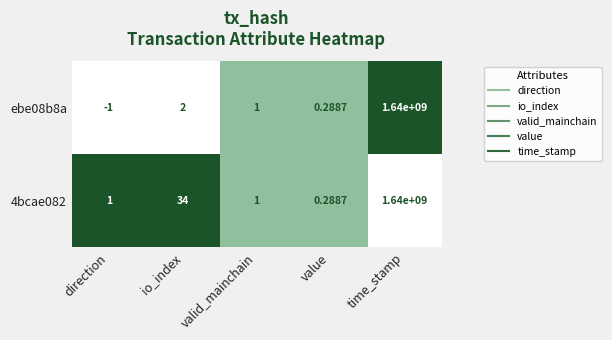

At which label is ebe08b8a closest to 819999999?

io_index